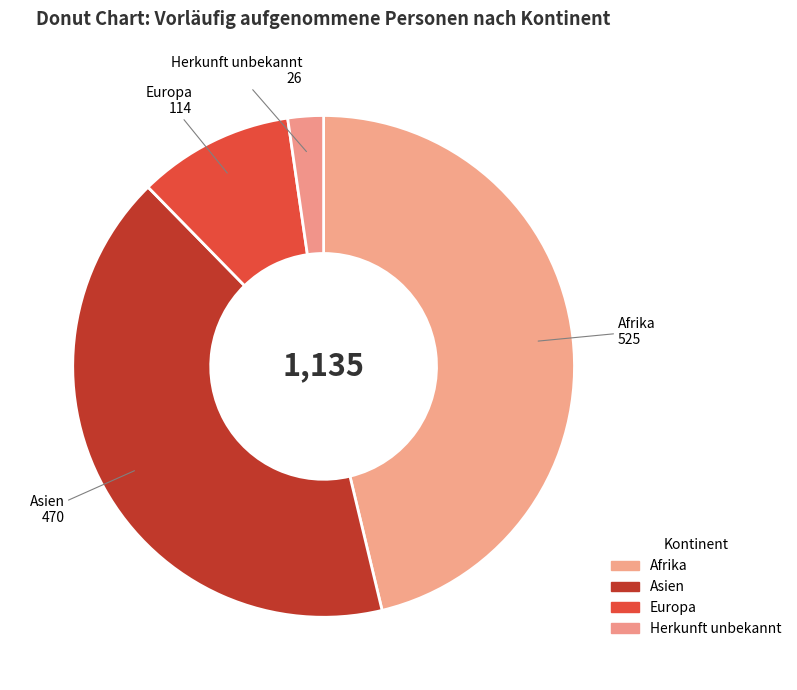

Rank the categories by value from lowest to highest.

Herkunft unbekannt, Europa, Asien, Afrika